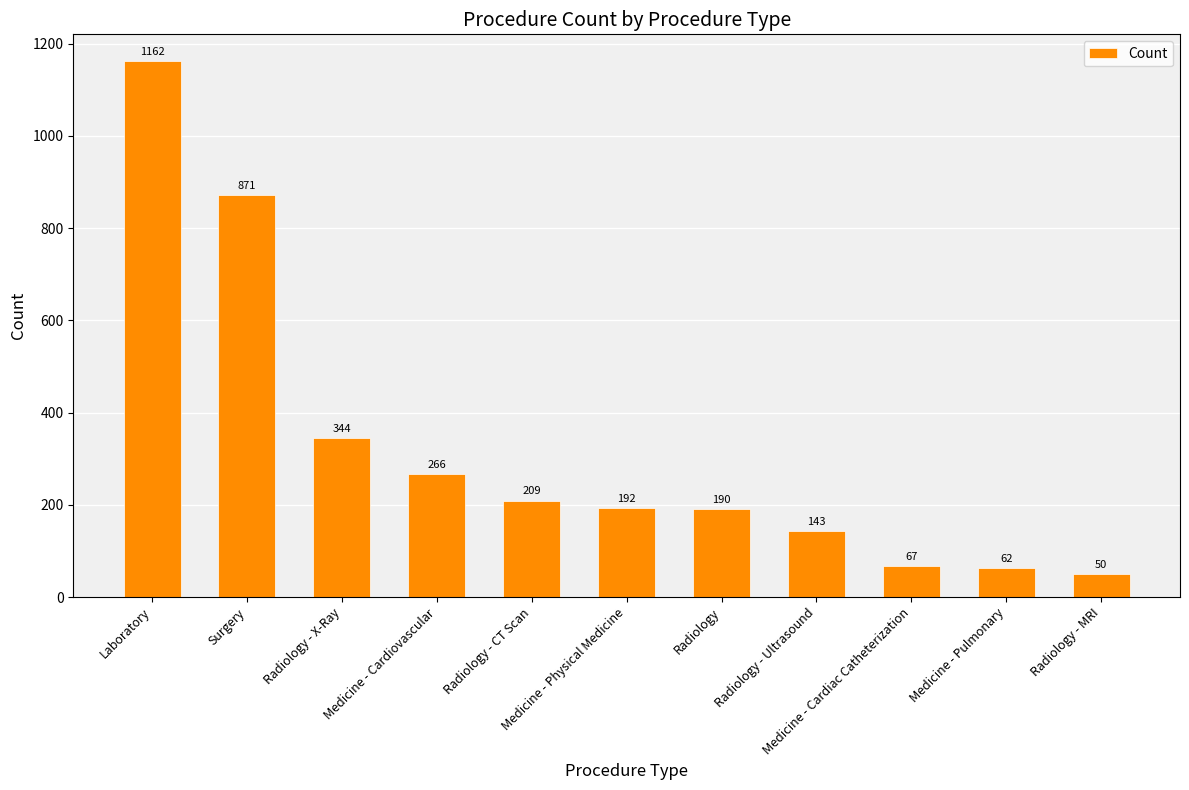

Between Radiology and Radiology - X-Ray, which is larger?

Radiology - X-Ray